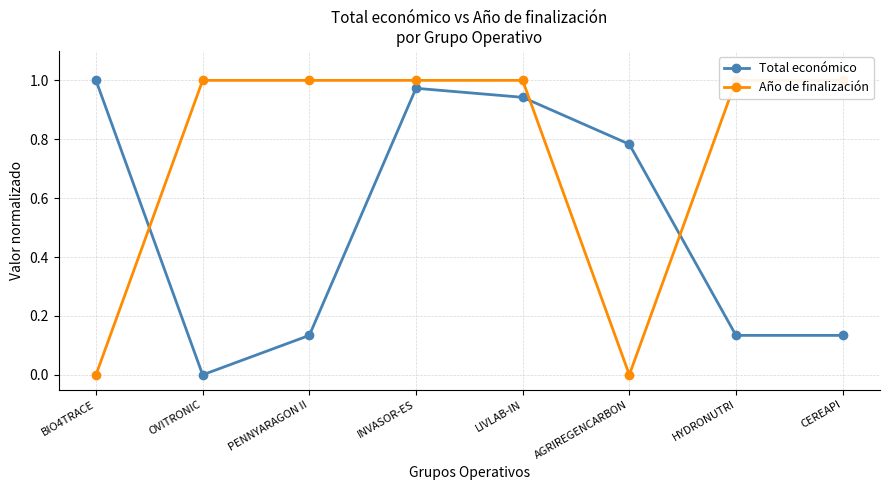

How many lines are shown in the chart?

2